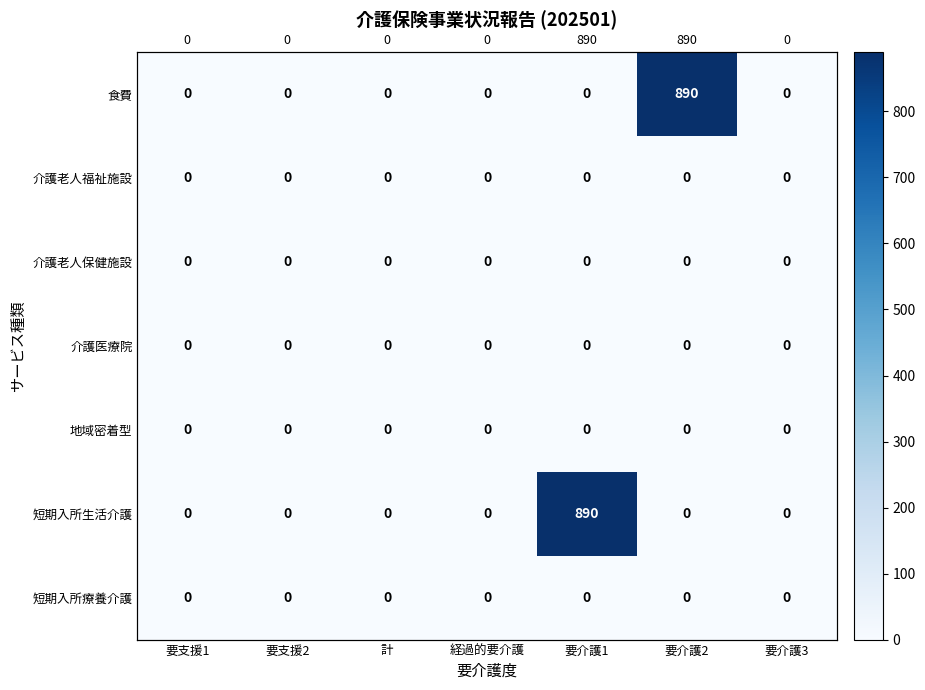

Which category has the lowest value in the 食費 series?

要支援1